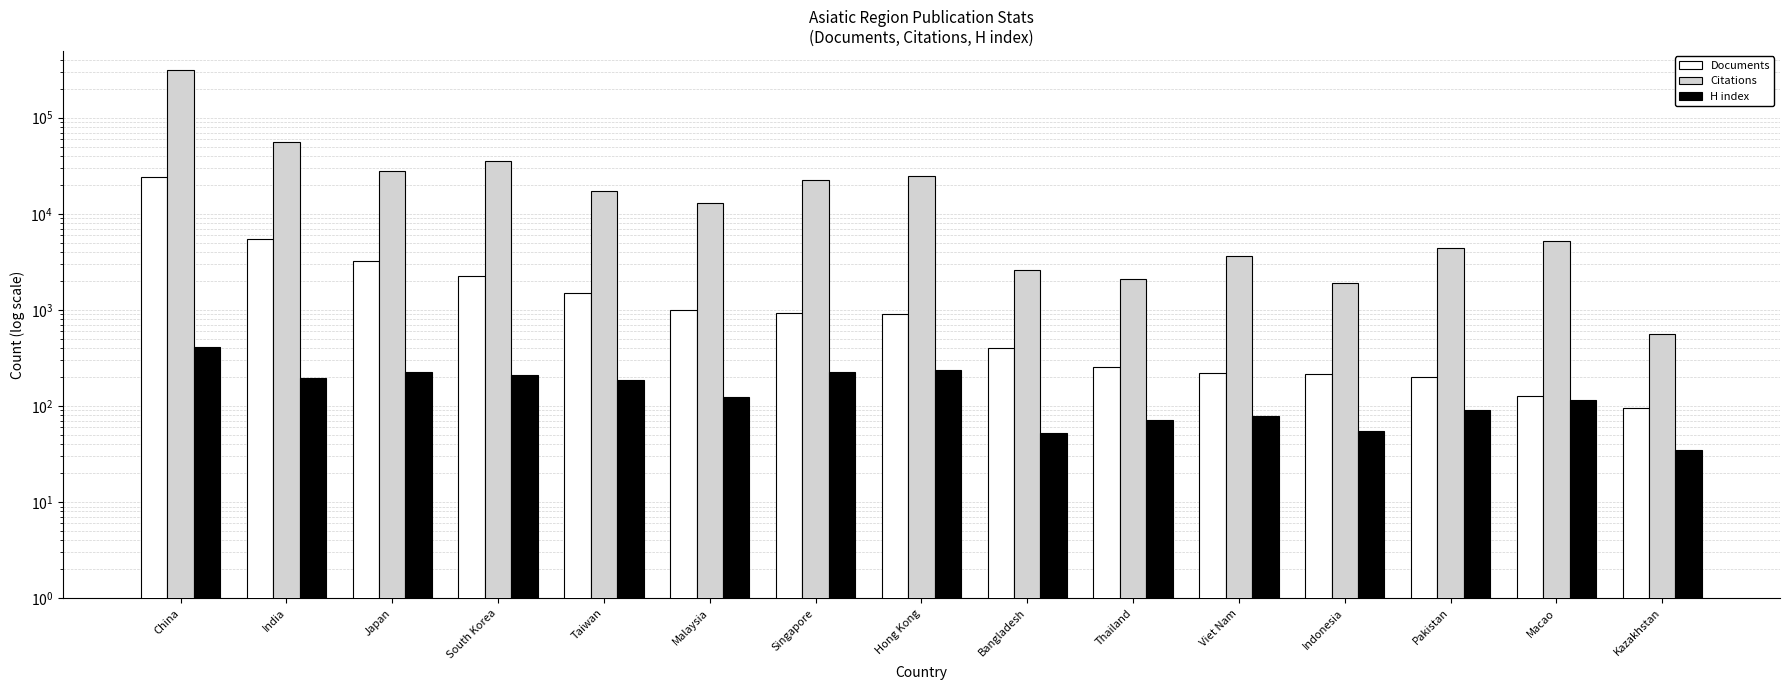

Between Malaysia and Singapore, which series saw the biggest shift?

Citations